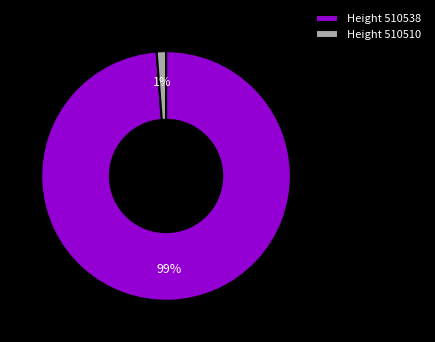

Rank the categories by value from lowest to highest.

Height 510510, Height 510538